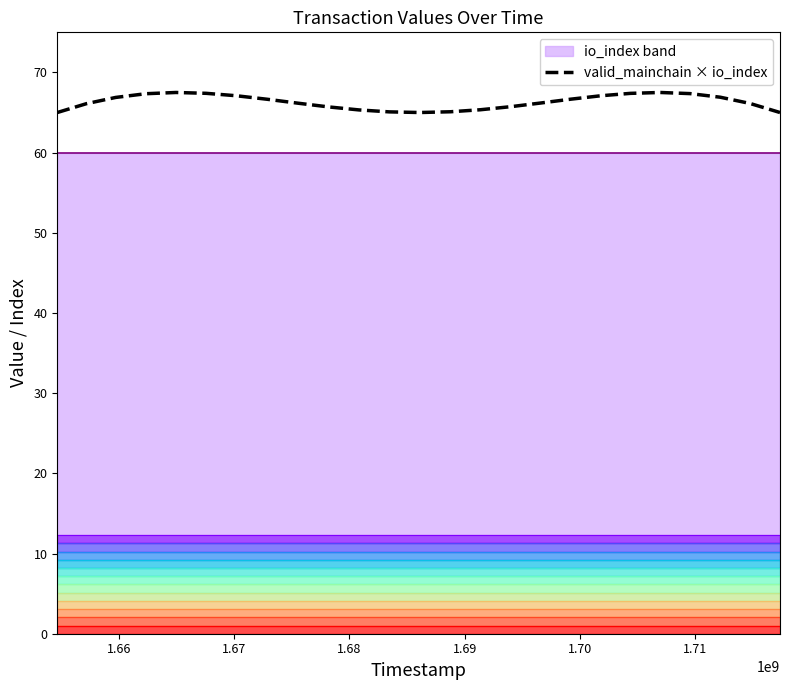

What is the lowest value of the valid_mainchain × io_index series?

65.0